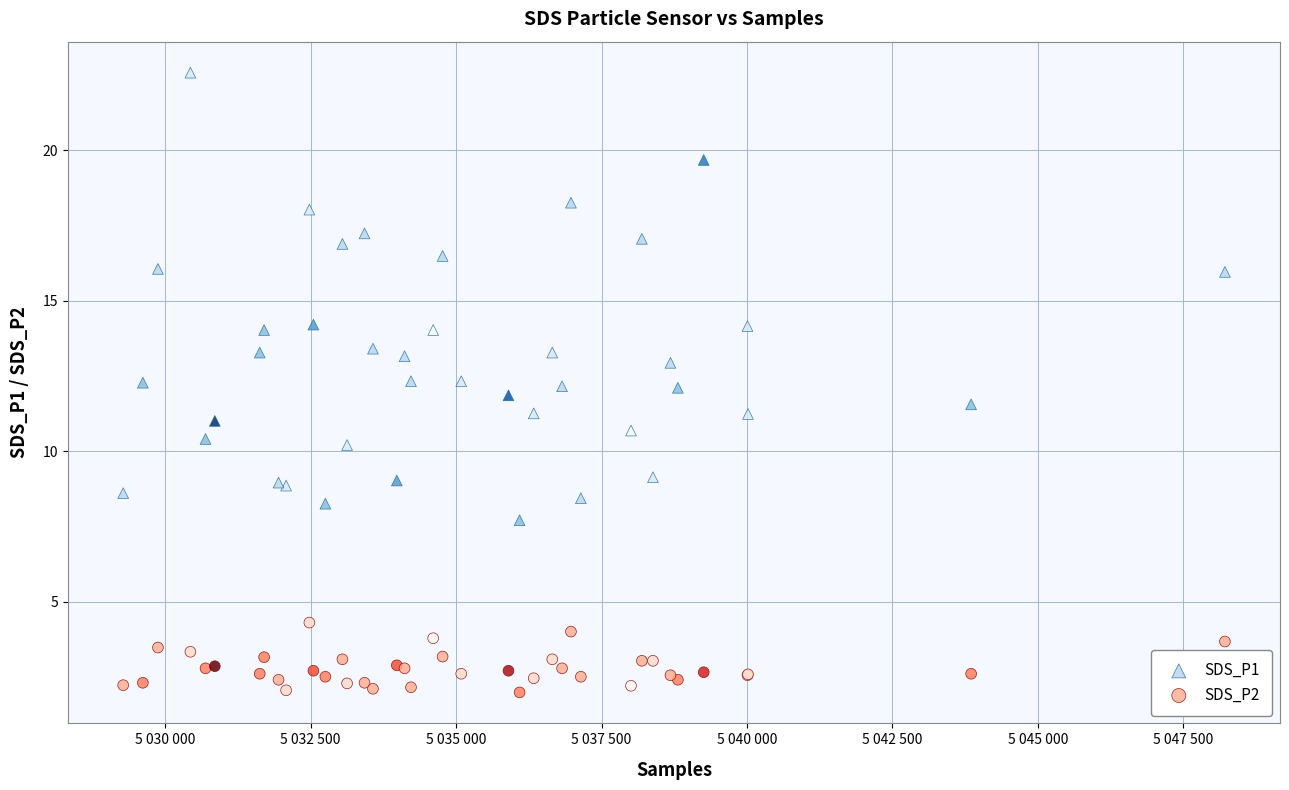

Which series has the largest Y range (max minus min)?

SDS_P1